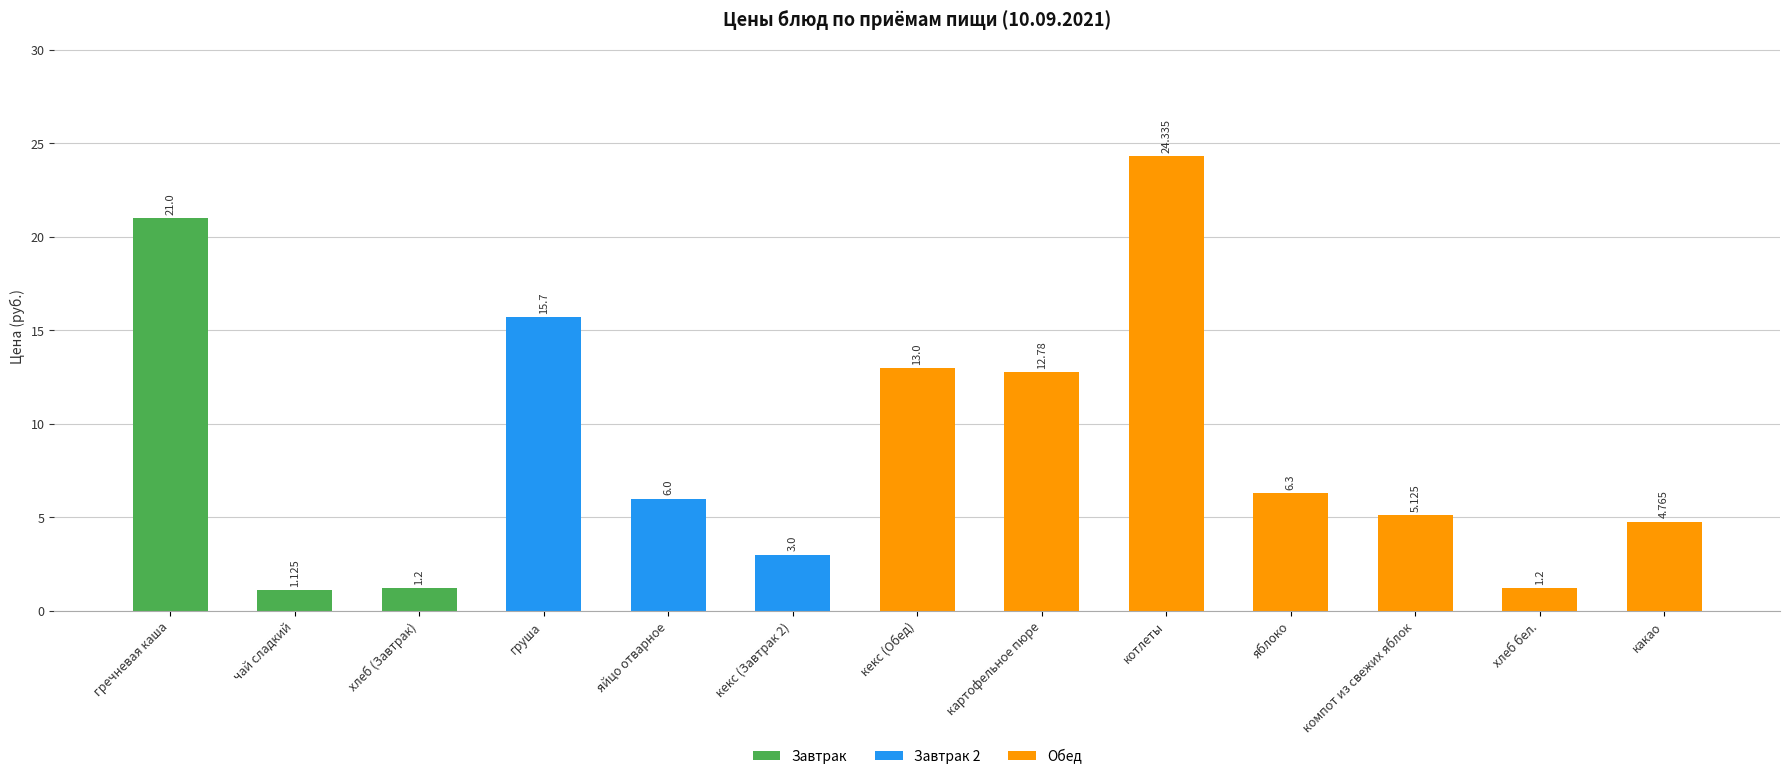

How many bars are there in total?

13